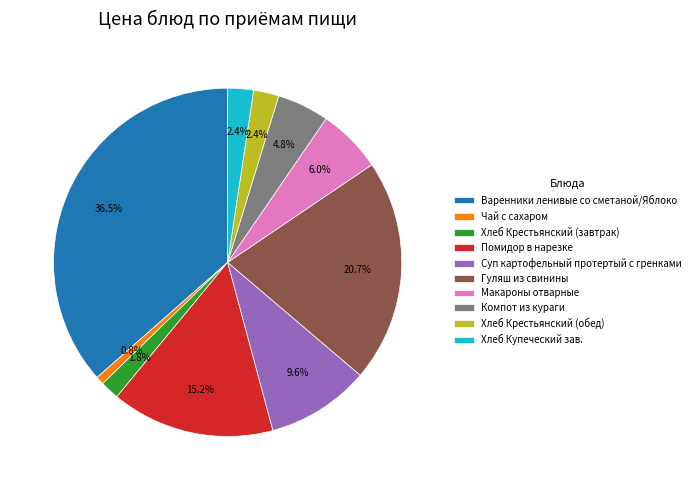

How many segments does this pie chart have?

10